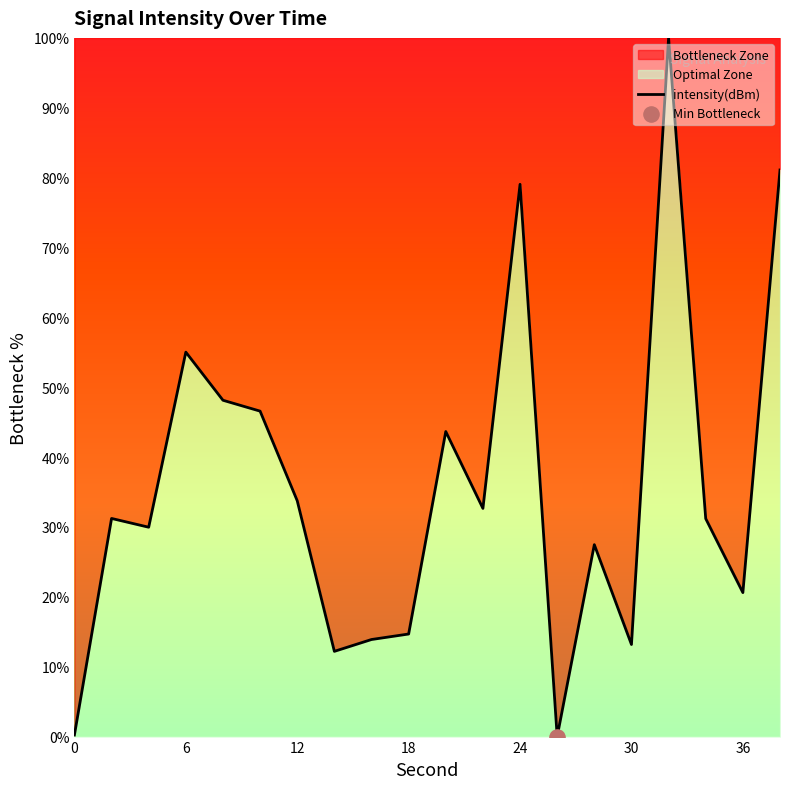

What is the change in value from 12 to 36?

-13.1